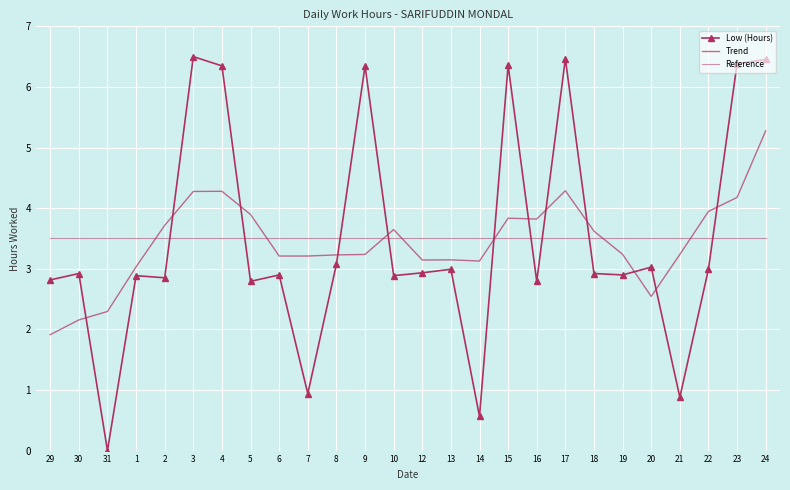

Is it true that Reference equals 3.5 at 1?

True